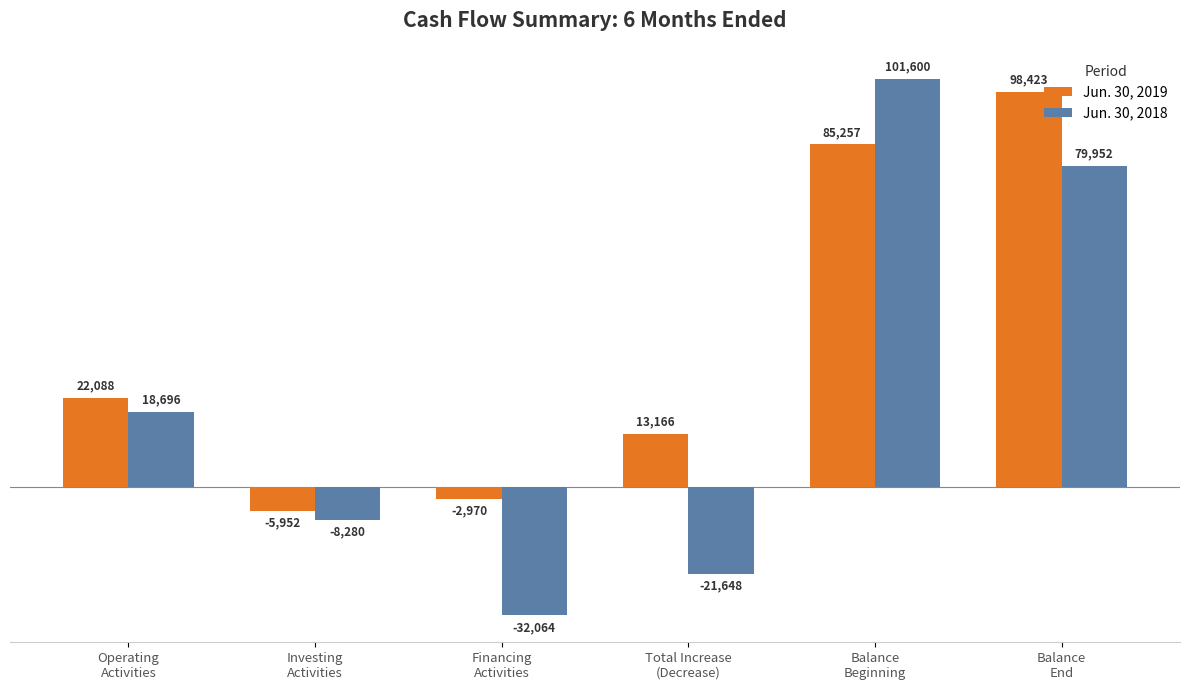

Reading left to right, what are all the values shown in this chart?

Jun. 30, 2019: Operating
Activities=22088	Investing
Activities=-5952	Financing
Activities=-2970	Total Increase
(Decrease)=13166	Balance
Beginning=85257	Balance
End=98423
Jun. 30, 2018: Operating
Activities=18696	Investing
Activities=-8280	Financing
Activities=-32064	Total Increase
(Decrease)=-21648	Balance
Beginning=101600	Balance
End=79952